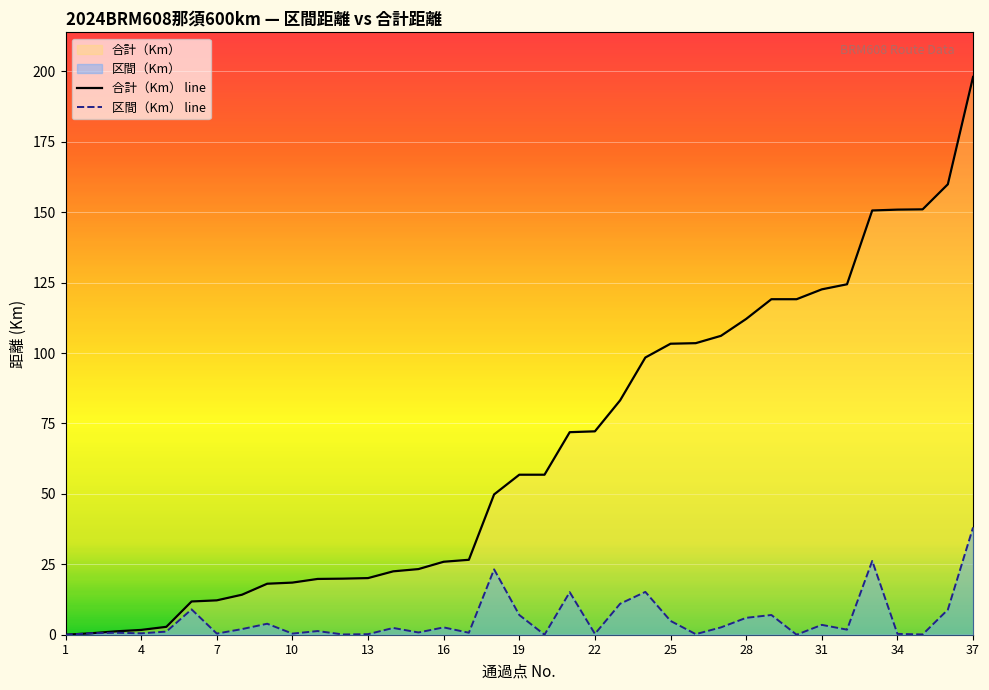

Reading left to right, extract all data points from this chart.

区間（Km）: 0.0	0.5	0.7	0.5	1.1	9.0	0.4	2.0	3.9	0.4	1.3	0.1	0.2	2.4	0.8	2.6	0.7	23.2	7.0	0.0	15.1	0.3	11.0	15.2	4.9	0.2	2.6	6.0	7.0	0.0	3.5	1.8	26.2	0.3	0.1	8.9	38.1
合計（Km）: 0.0	0.5	1.2	1.7	2.8	11.8	12.2	14.2	18.1	18.5	19.8	19.9	20.1	22.5	23.3	25.9	26.6	49.8	56.8	56.8	71.9	72.2	83.2	98.4	103.3	103.5	106.1	112.1	119.1	119.1	122.6	124.4	150.6	150.9	151.0	159.9	198.0